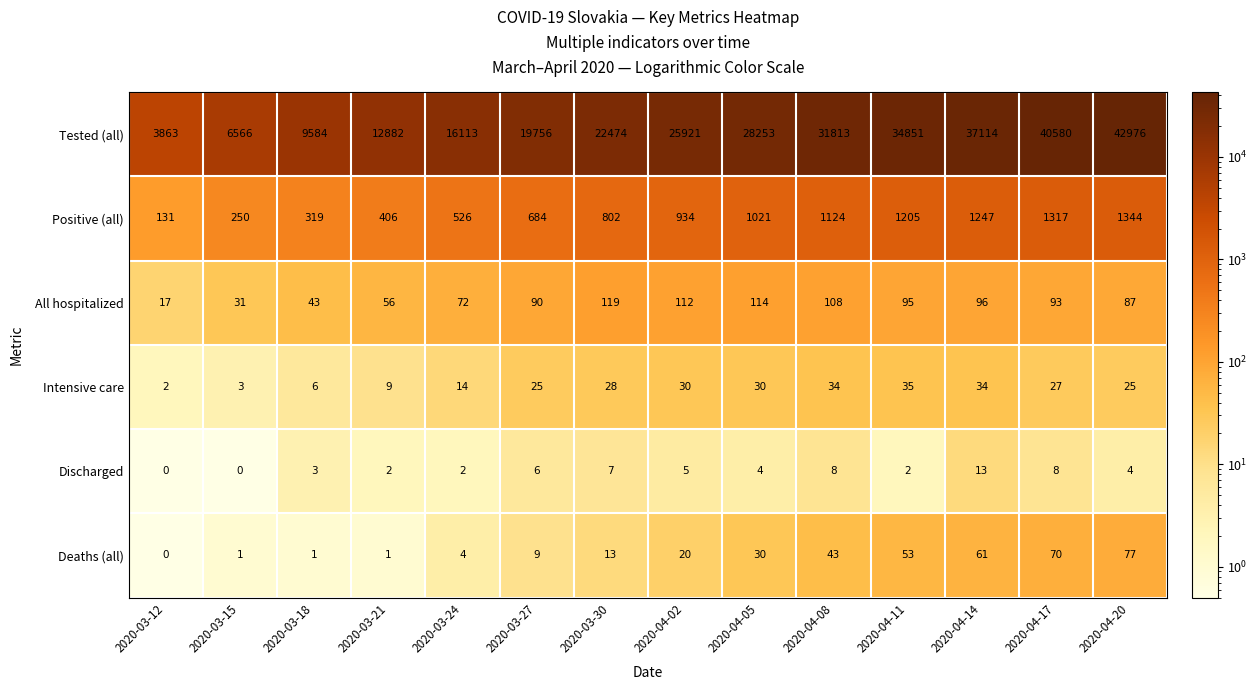

At how many categories does at least one series exceed 40191?

2